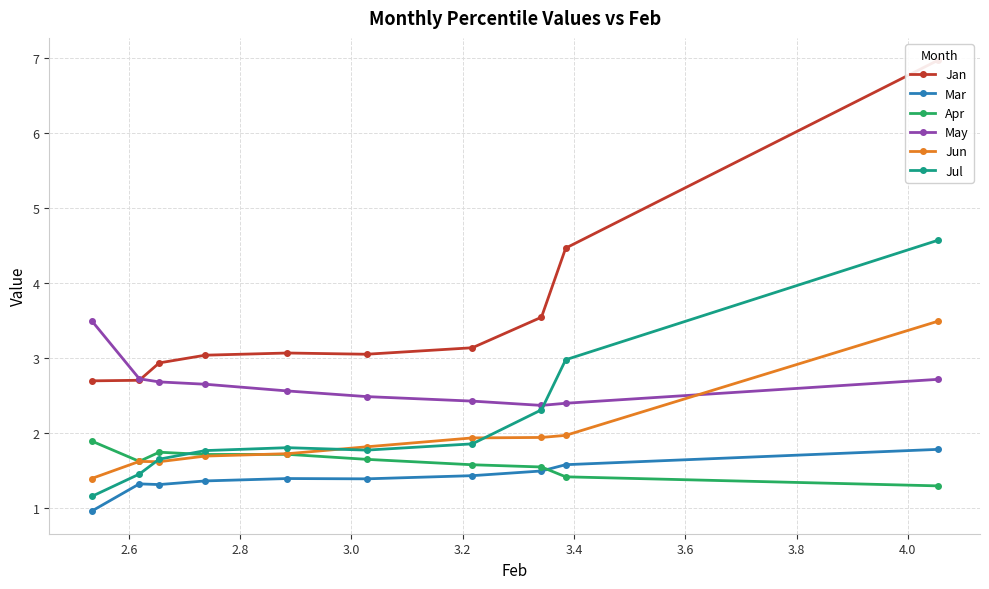

List the series in order of their peak value, lowest first.

Mar, Apr, Jun, May, Jul, Jan